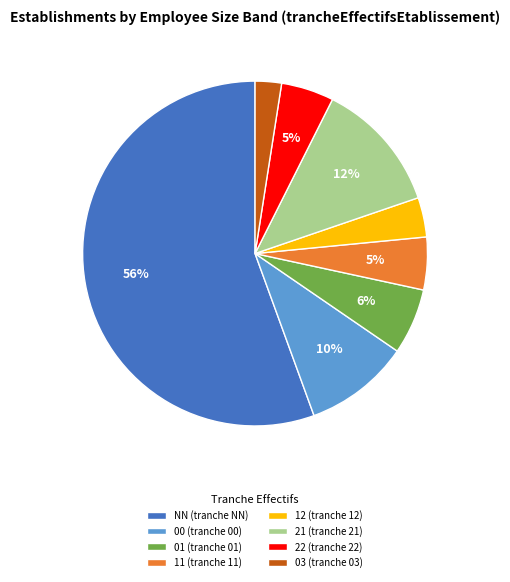

To the nearest percent, what is the average slice percentage?

12%